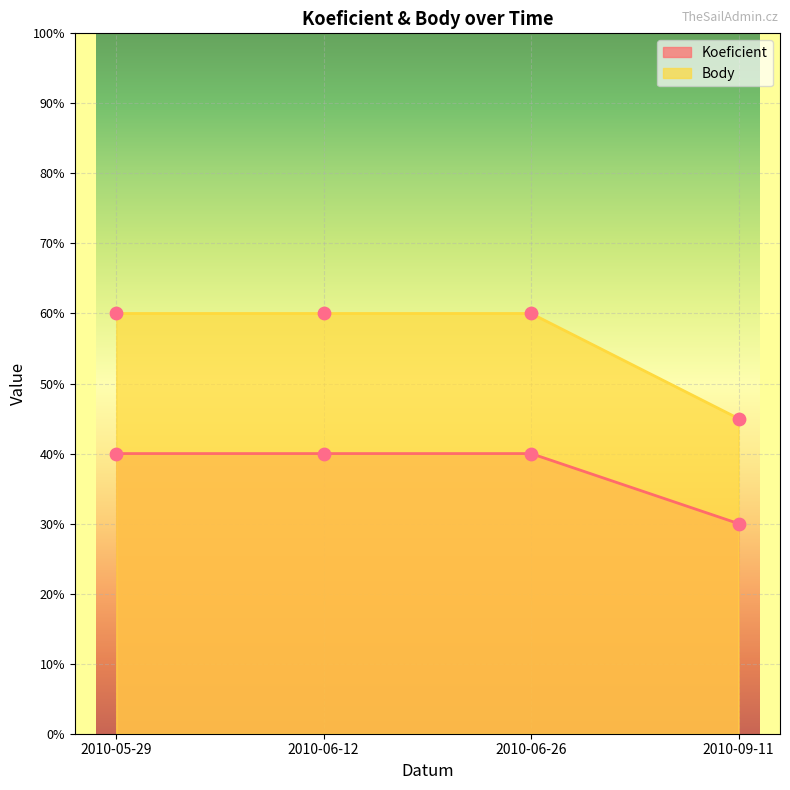

Which series reaches the minimum Y coordinate?

Koeficient